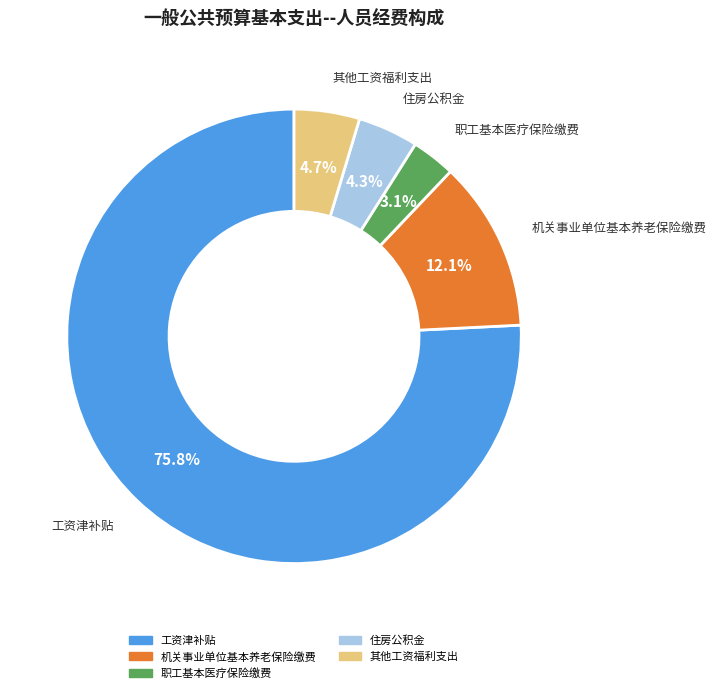

Count the number of slices in the pie.

5